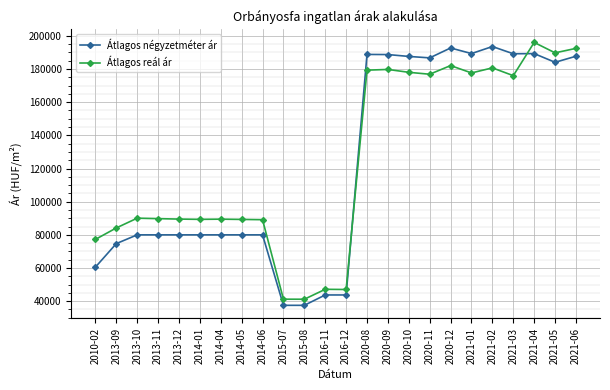

What is the difference between the second highest and second lowest values in the Átlagos négyzetméter ár series?

155200